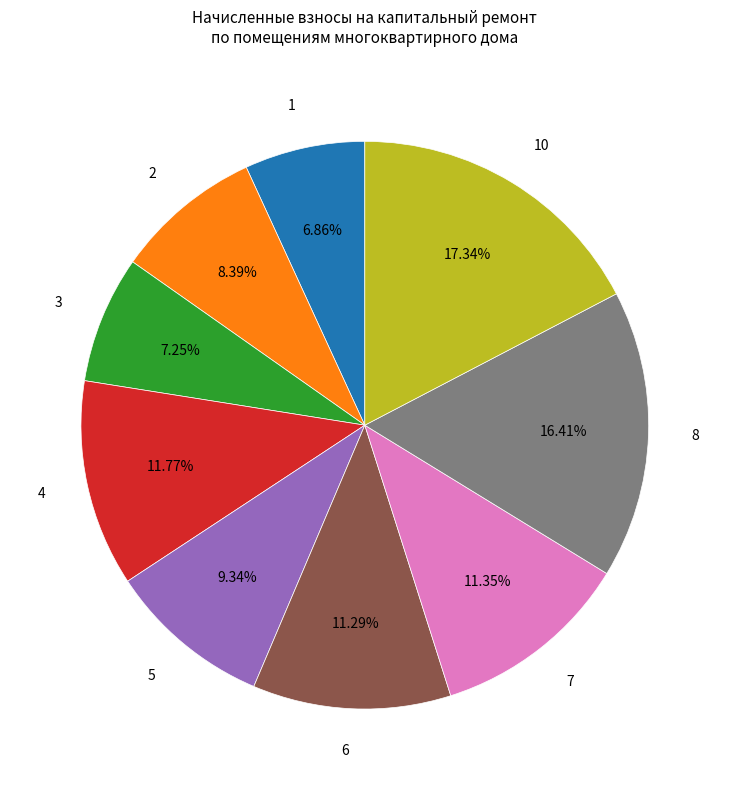

How many slices are in this pie chart?

9